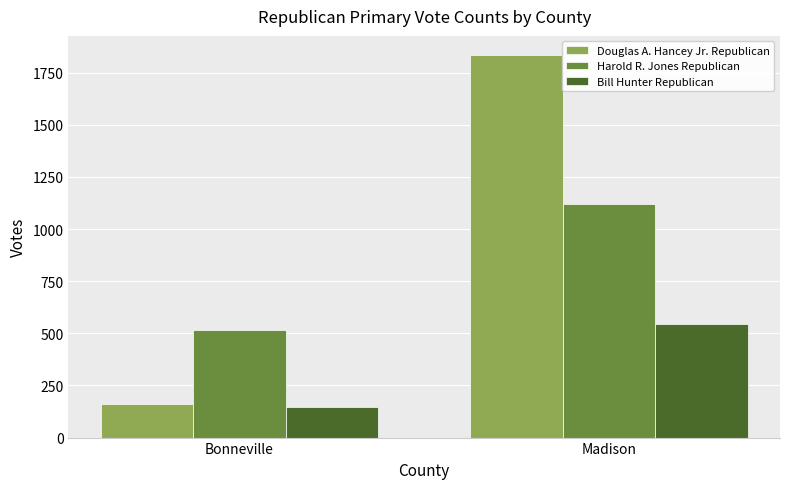

What is the minimum value shown in the chart?

146